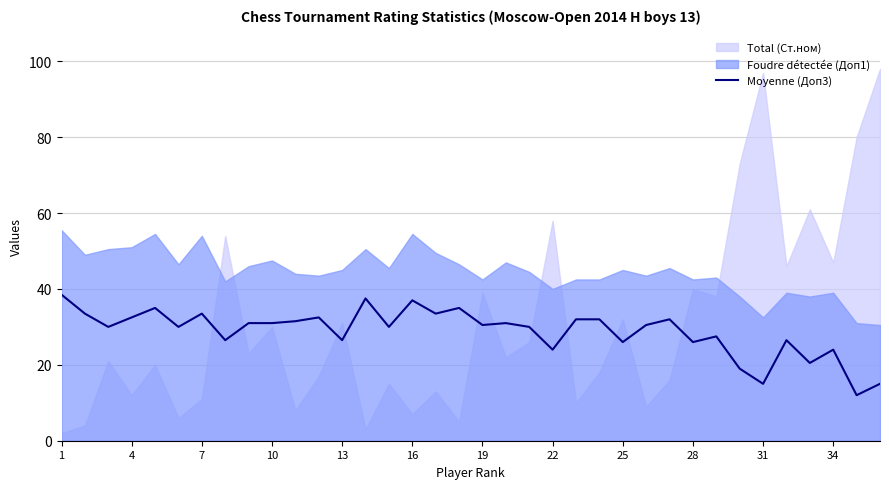

What is the minimum value for Moyenne (Доп3)?

12.0